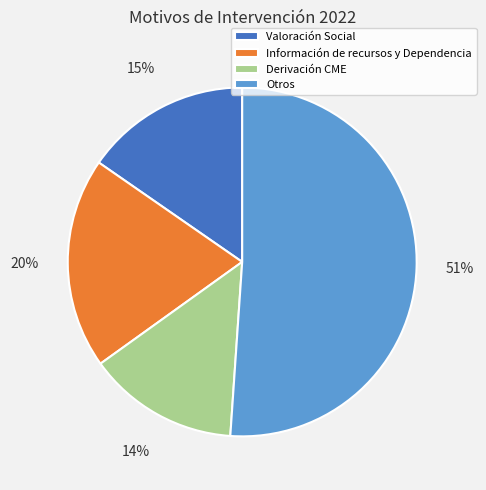

To the nearest percent, what portion does Derivación CME represent?

14%